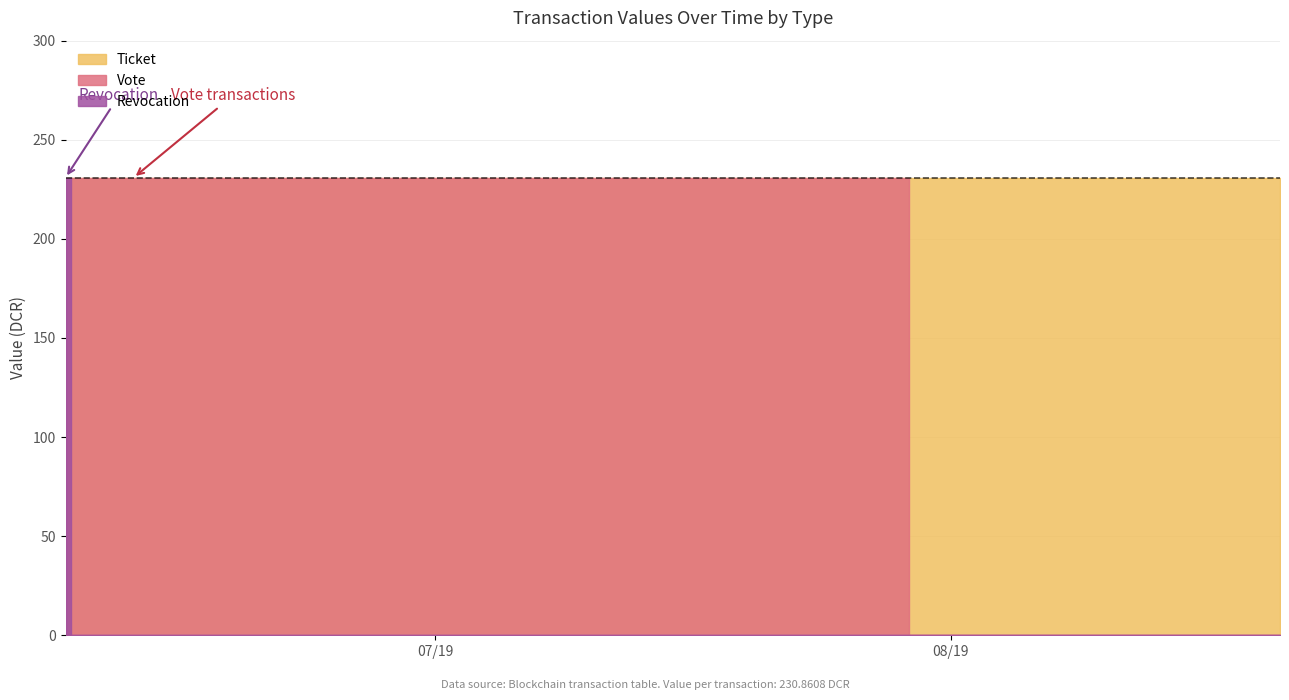

Rank the categories by Revocation value from lowest to highest.

1560076014, 1560089154, 1560328927, 1560356652, 1560372651, 1560441379, 1560565250, 1561505049, 1562054427, 1562144862, 1562471924, 1566327812, 1560019381